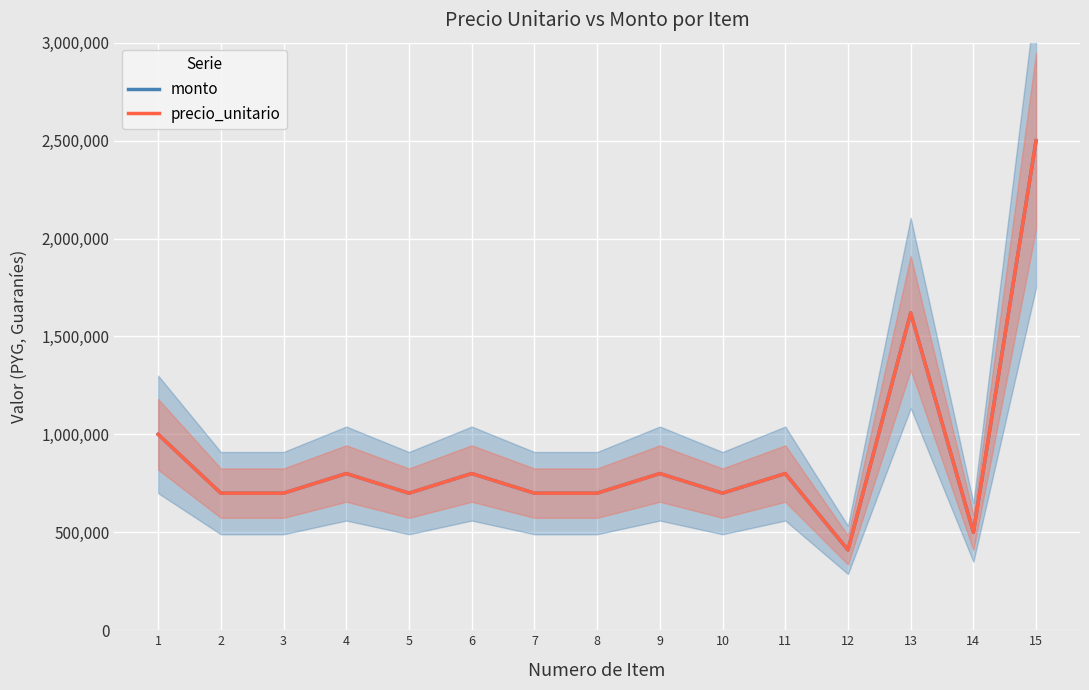

What are all the series names shown in the legend?

monto, precio_unitario